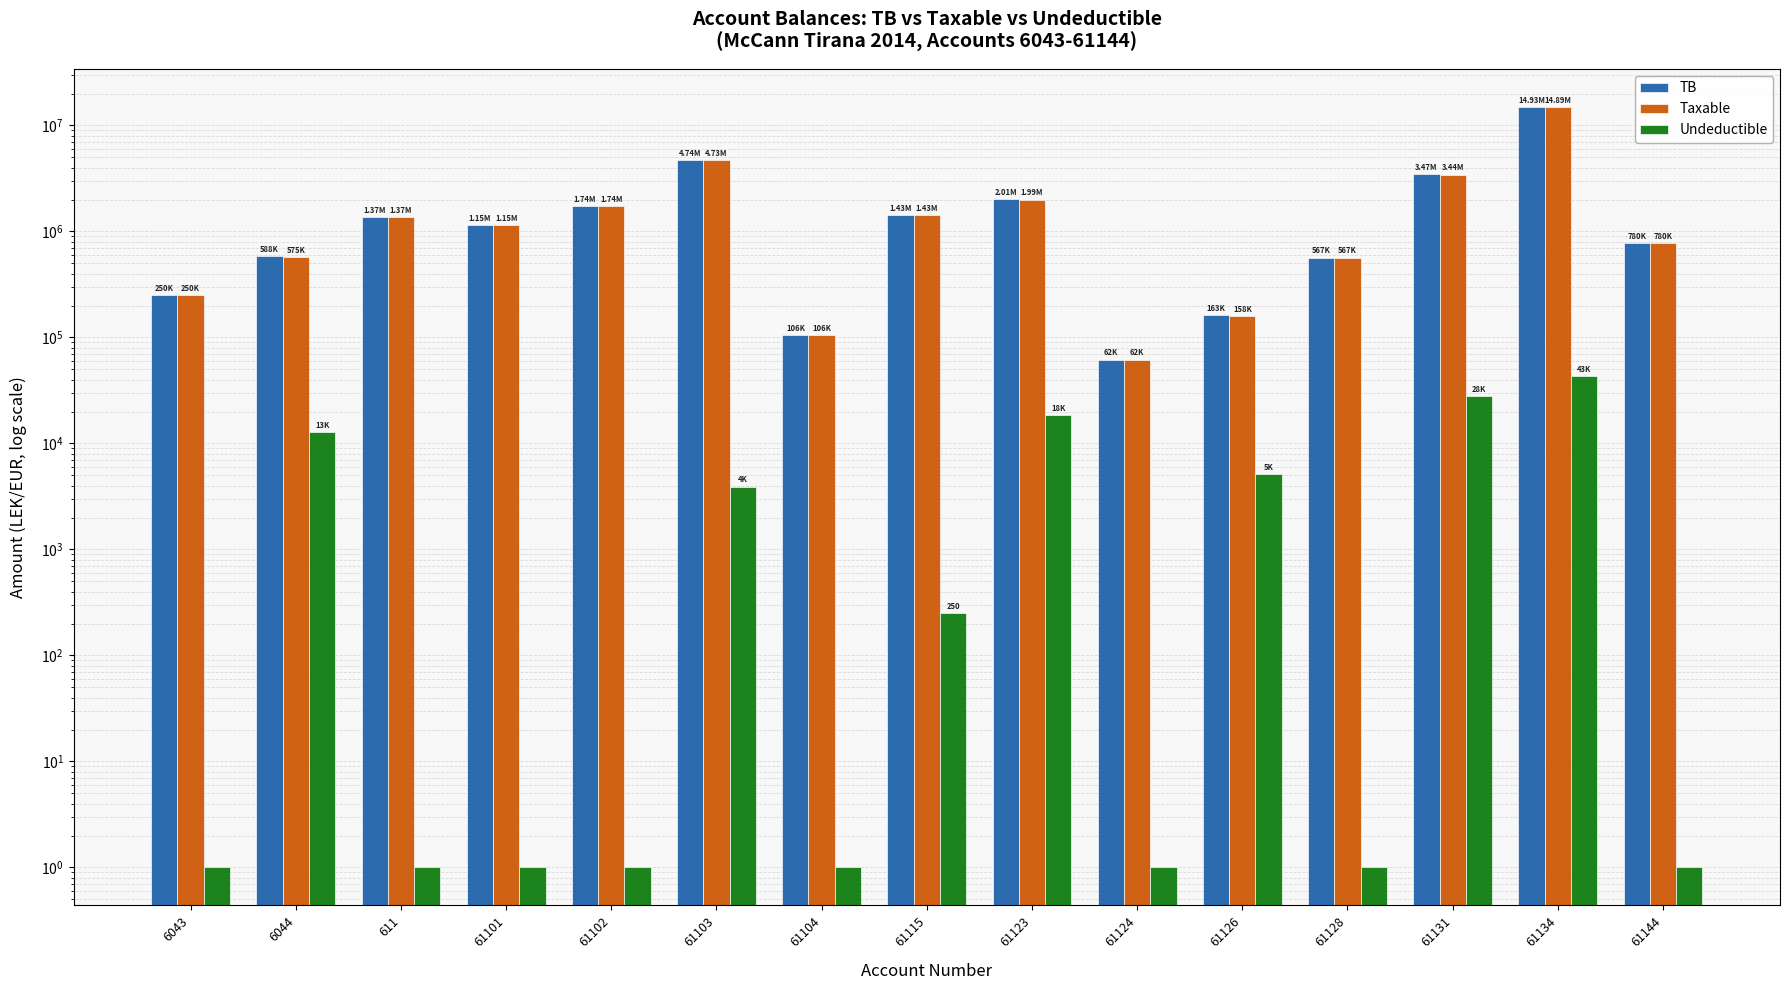

What is the spread (max minus min) of values at 61101?

1149042.7